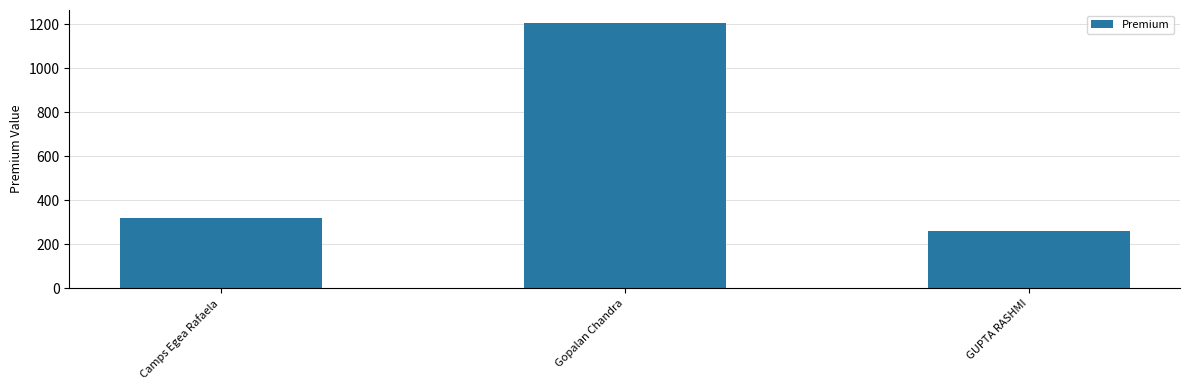

Where does the data first go above 321?

Camps Egea Rafaela